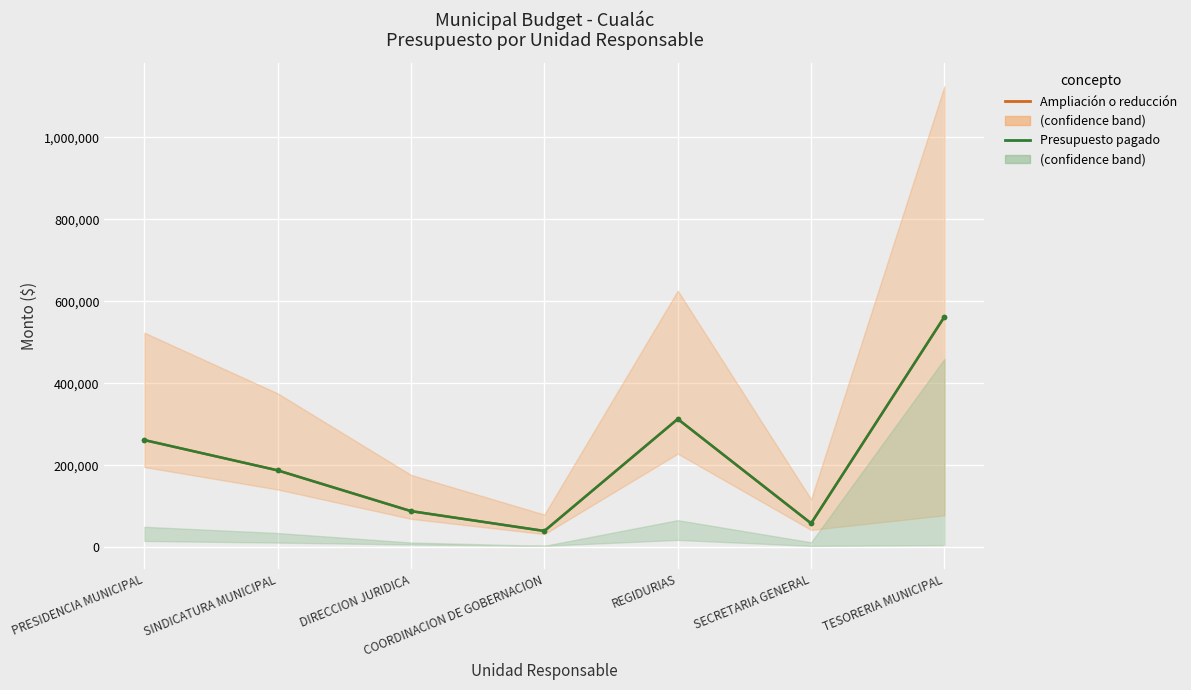

What are all the series names shown in the legend?

Ampliación o reducción, Presupuesto pagado